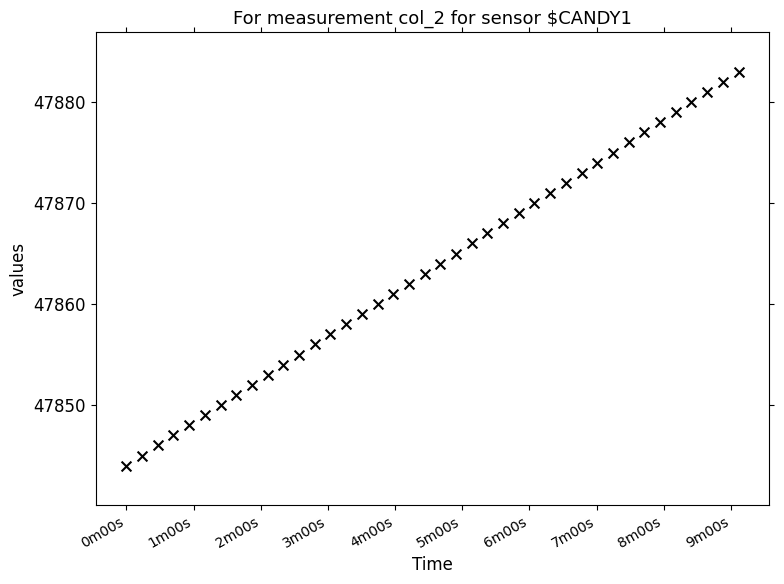

What is the range of Y values (max minus min)?

39